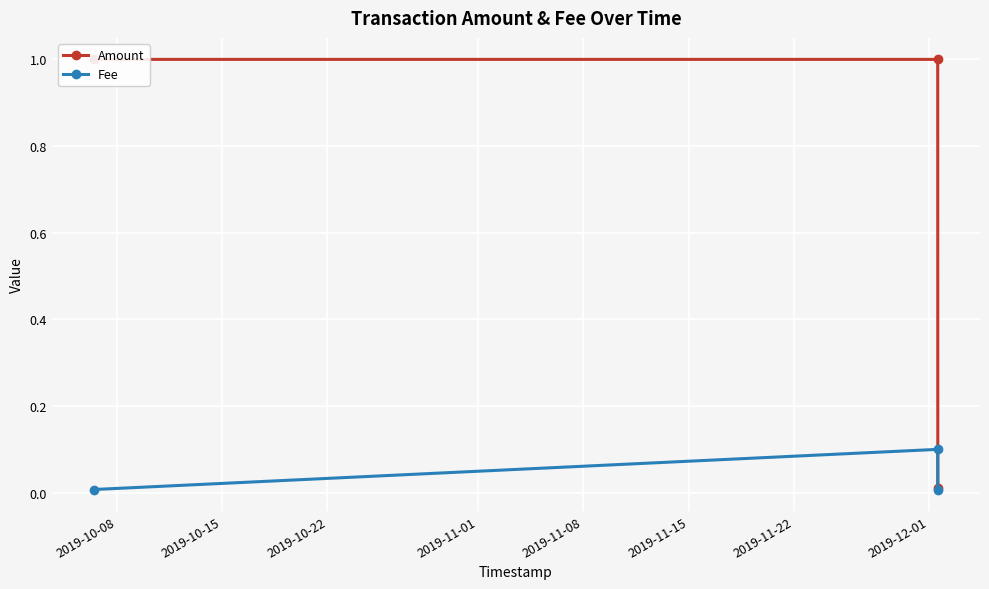

How many distinct data groups are displayed?

2